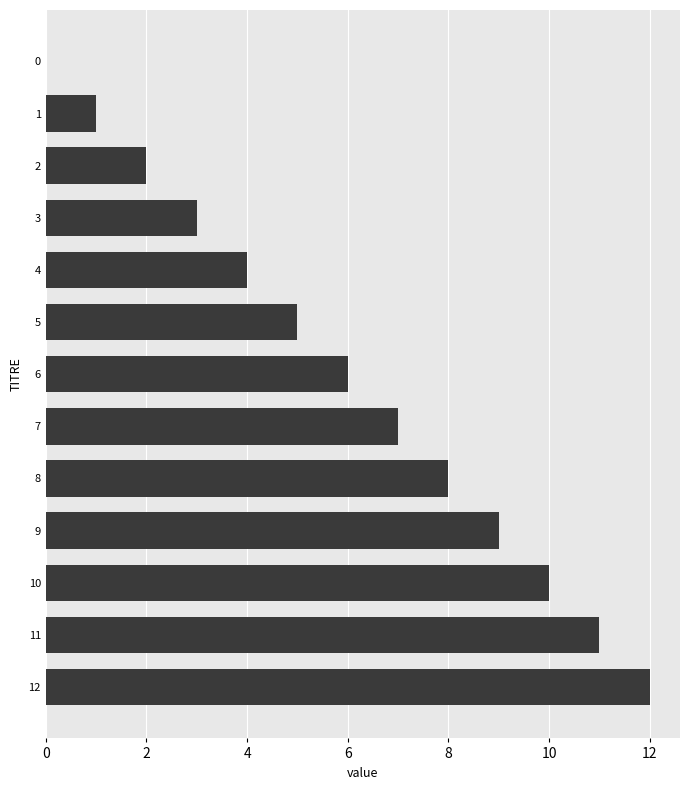

The chart shows a value of 3 at 0. True or false?

False